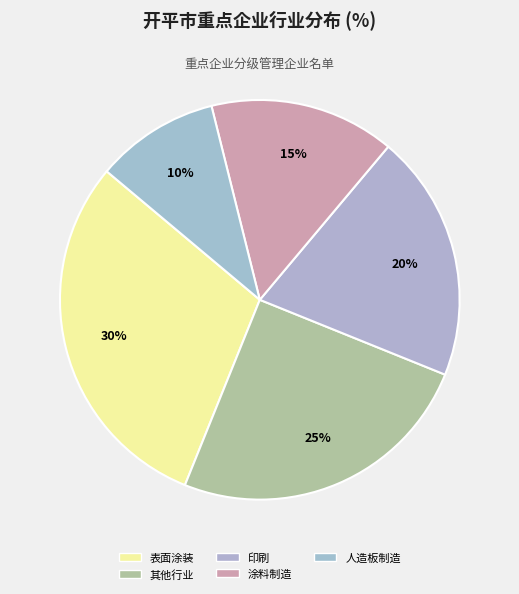

The 其他行业 slice represents 25% of the pie. True or false?

True